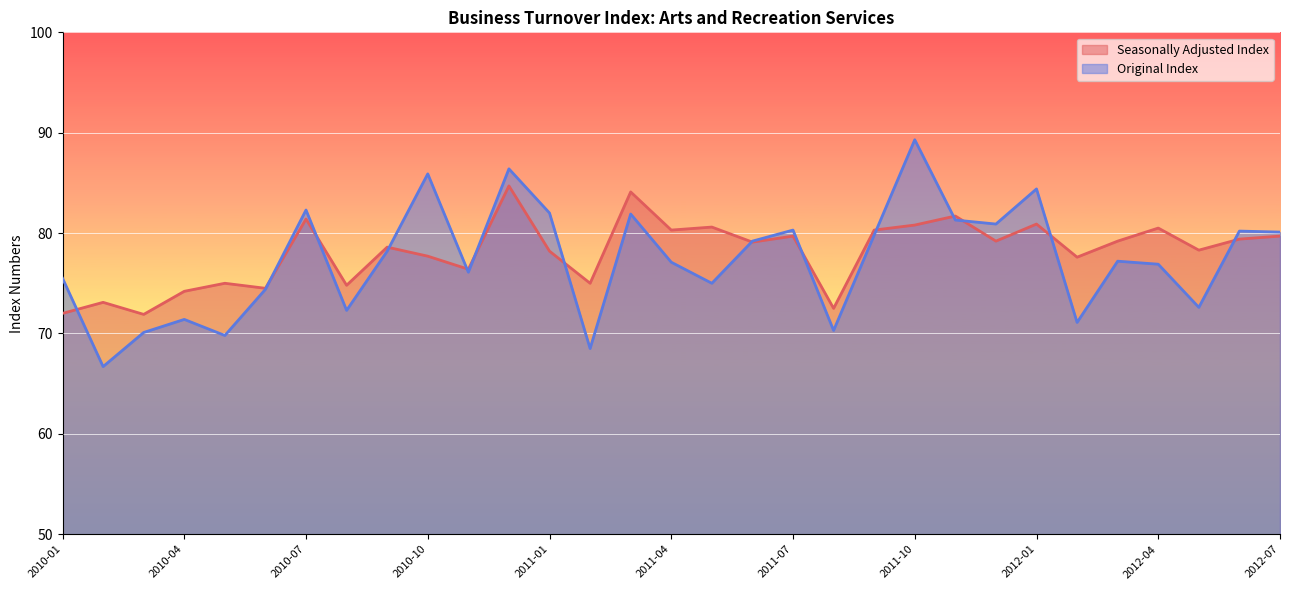

At 2011-07, list the series in order from smallest to largest.

Seasonally Adjusted Index, Original Index